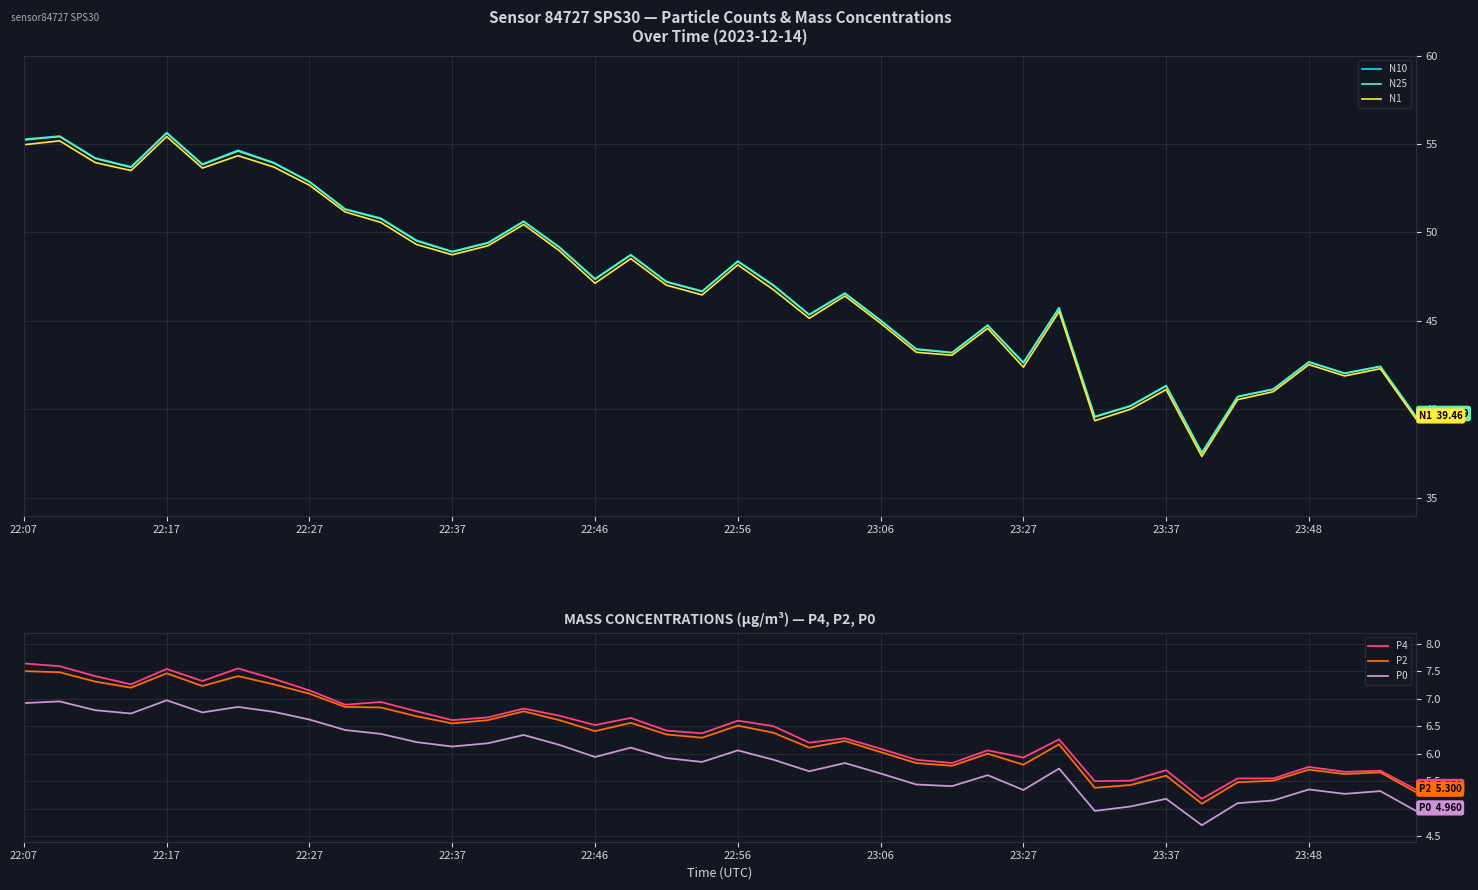

What is the maximum value for N25?

55.6